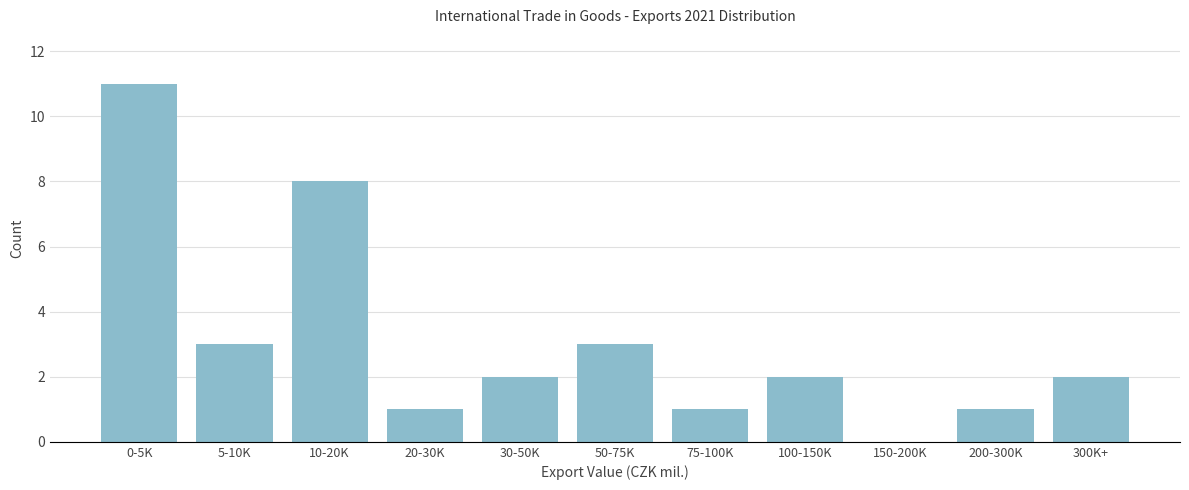

Reading left to right, list all the values displayed in this chart.

0-5K=11	5-10K=3	10-20K=8	20-30K=1	30-50K=2	50-75K=3	75-100K=1	100-150K=2	150-200K=0	200-300K=1	300K+=2